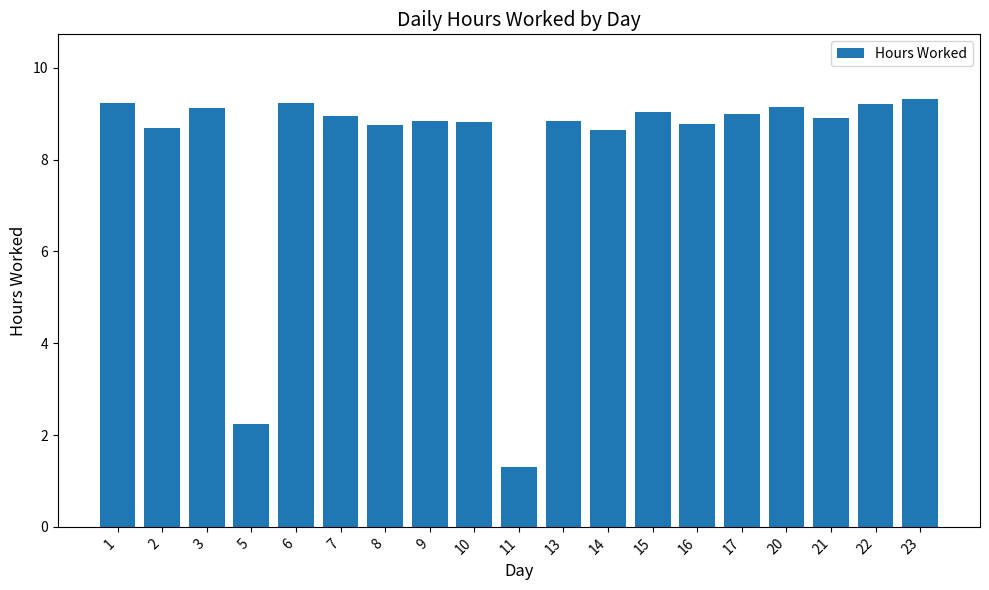

What is the sum of the values at 1 and 23?

18.6